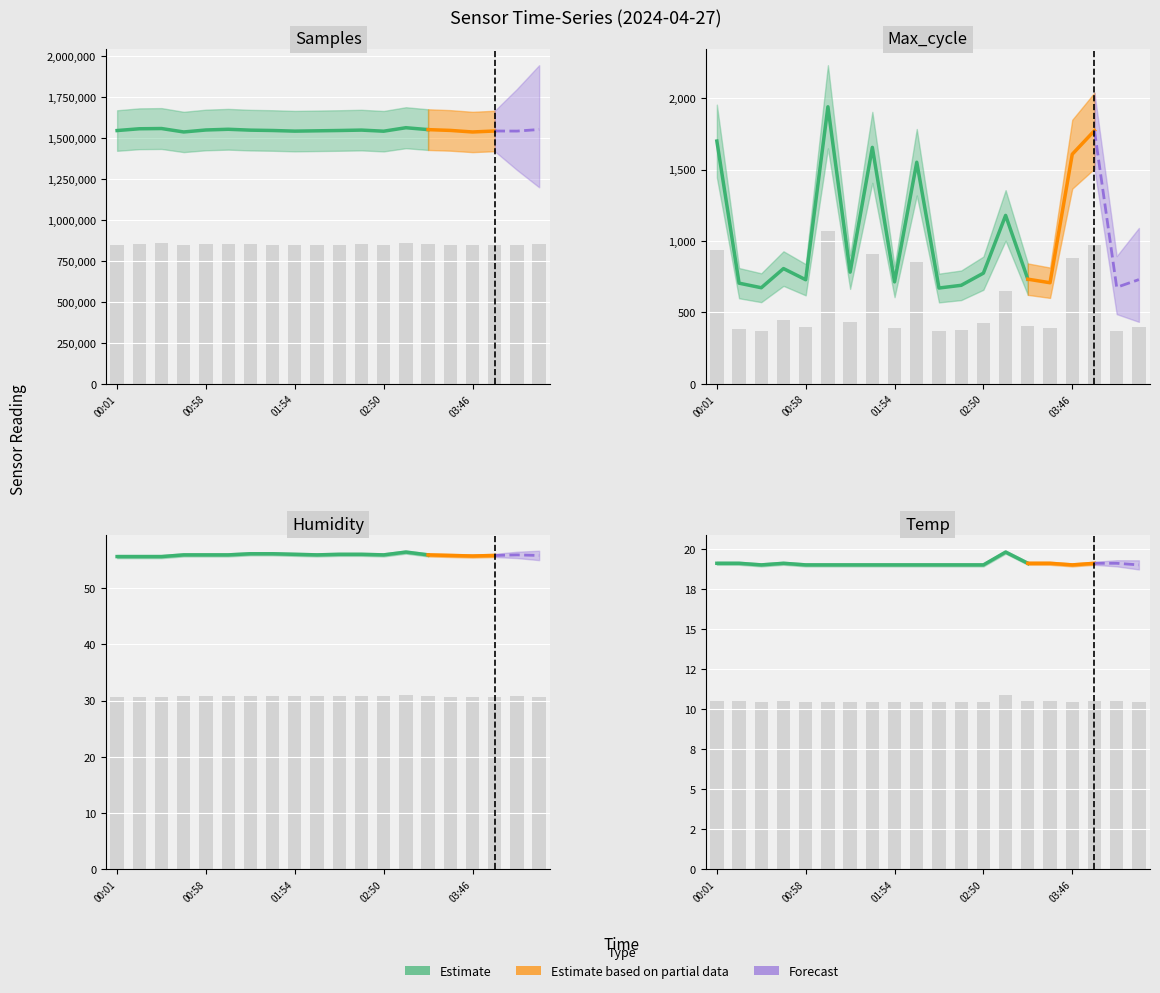

How many bars are there in total?

80